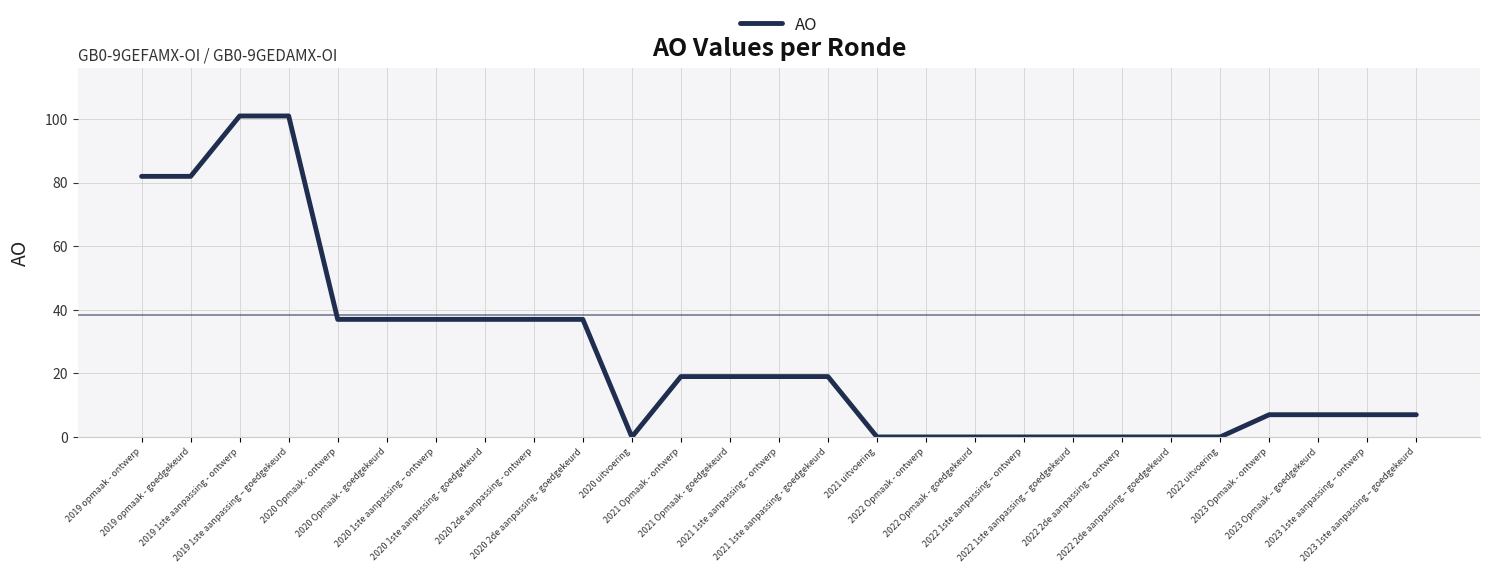

Count the number of categories in the chart.

27